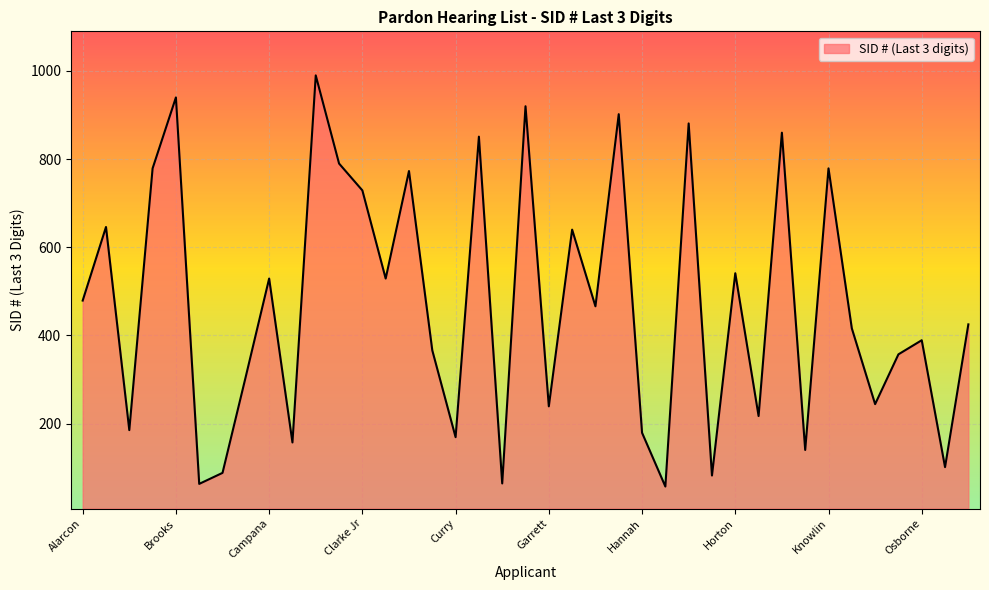

What is the difference between the maximum and minimum values?

933